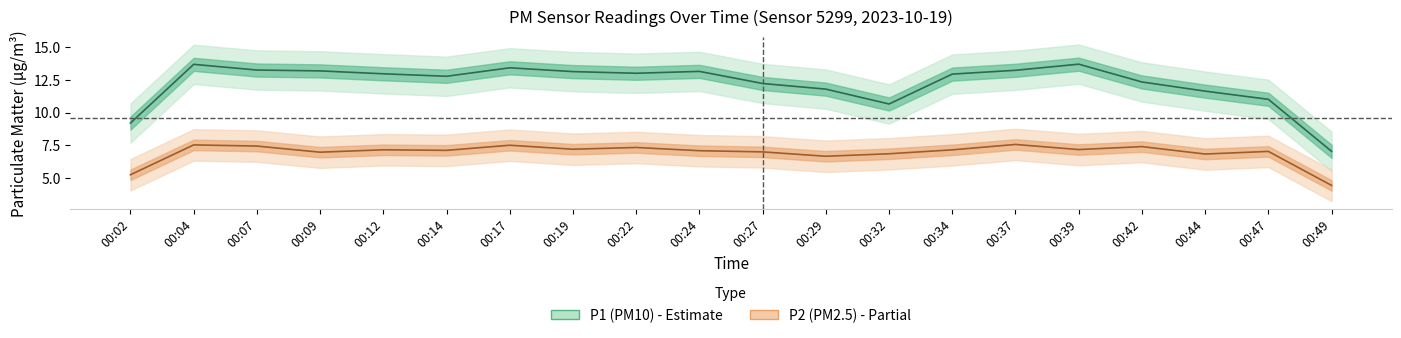

True or false: P2 (PM2.5) has more than 1 points higher than both neighbors.

True